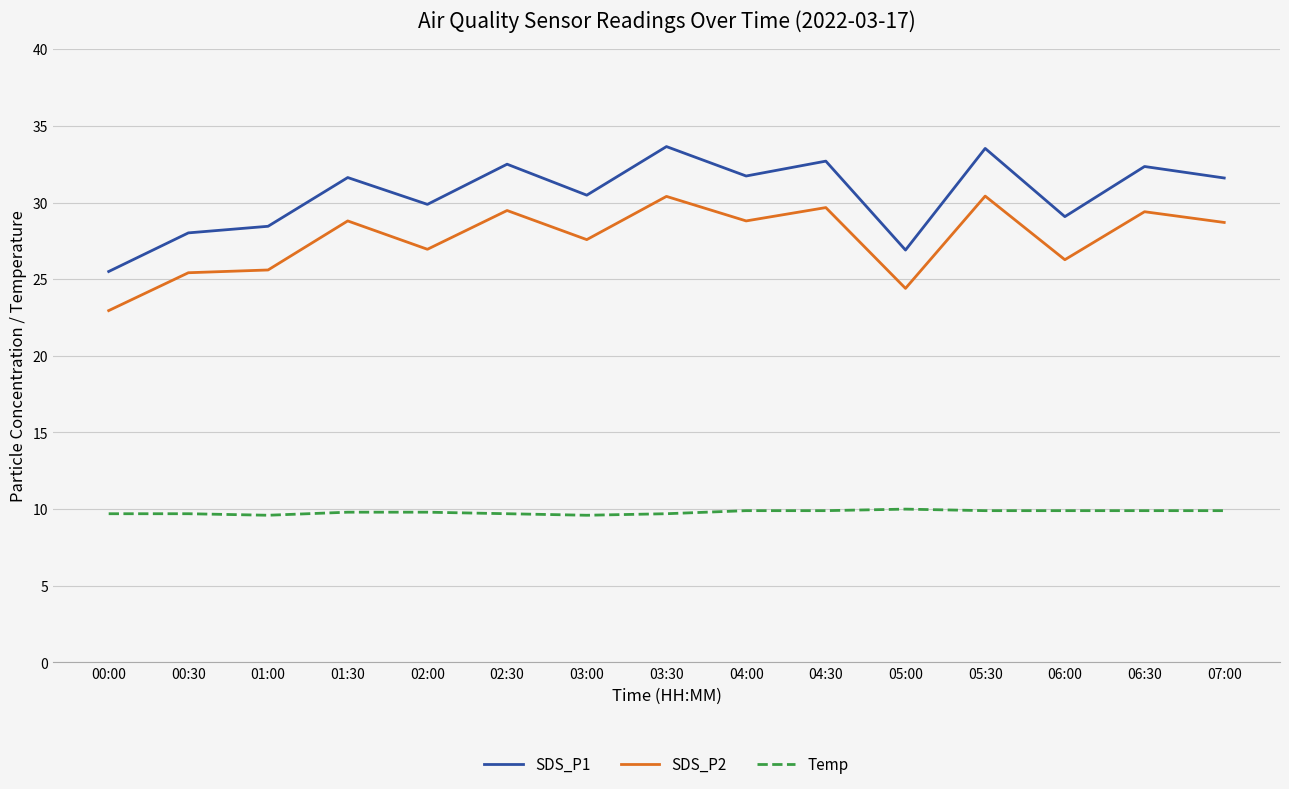

Is the value of SDS_P1 at 04:00 greater than the value of Temp at 02:30?

Yes